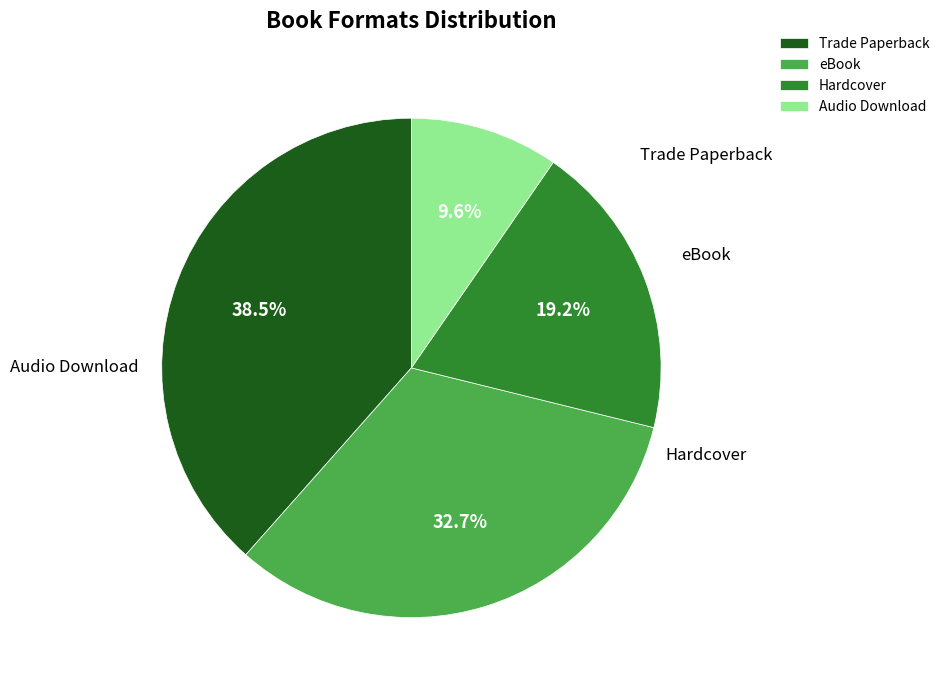

How many slices are in this pie chart?

4